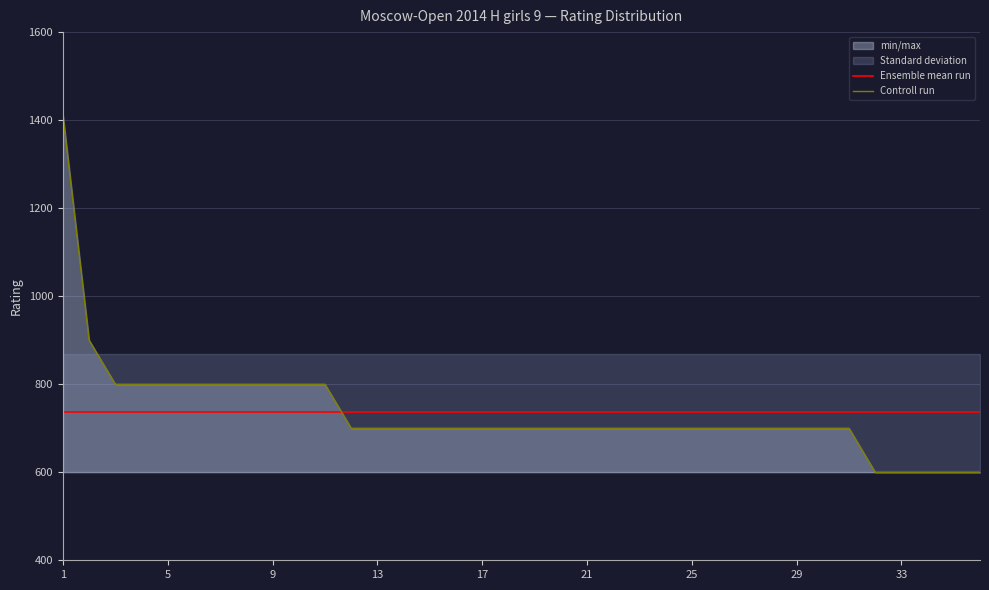

What is the highest value of the Controll run series?

1412.0